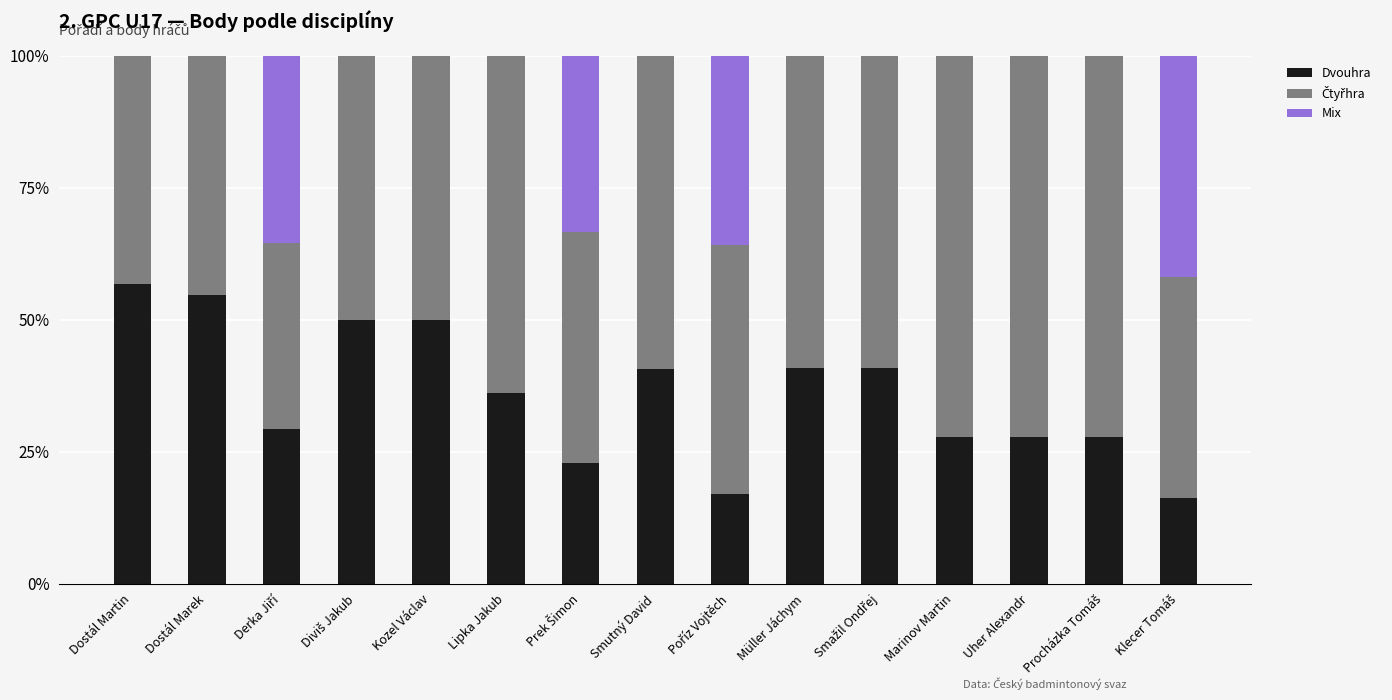

What value does the Dvouhra series have at Marinov Martin?

27.8